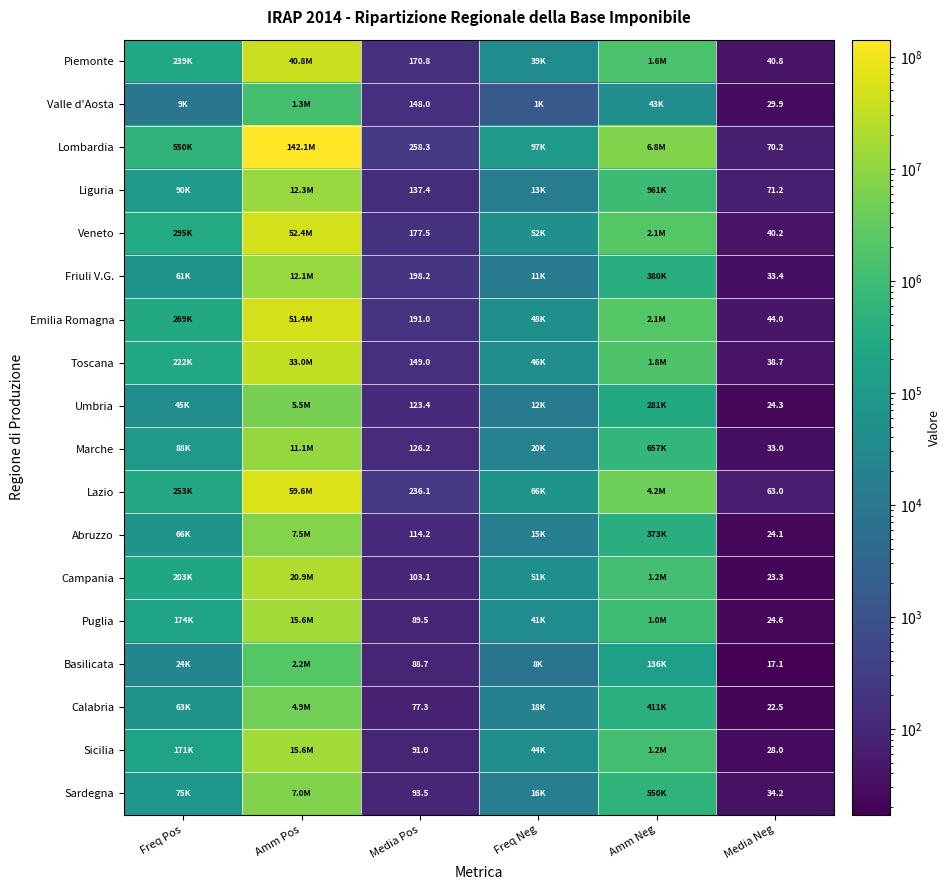

Rank the series at Media Neg from lowest to highest value.

Basilicata, Calabria, Campania, Abruzzo, Umbria, Puglia, Sicilia, Valle d'Aosta, Marche, Friuli V.G., Sardegna, Toscana, Veneto, Piemonte, Emilia Romagna, Lazio, Lombardia, Liguria